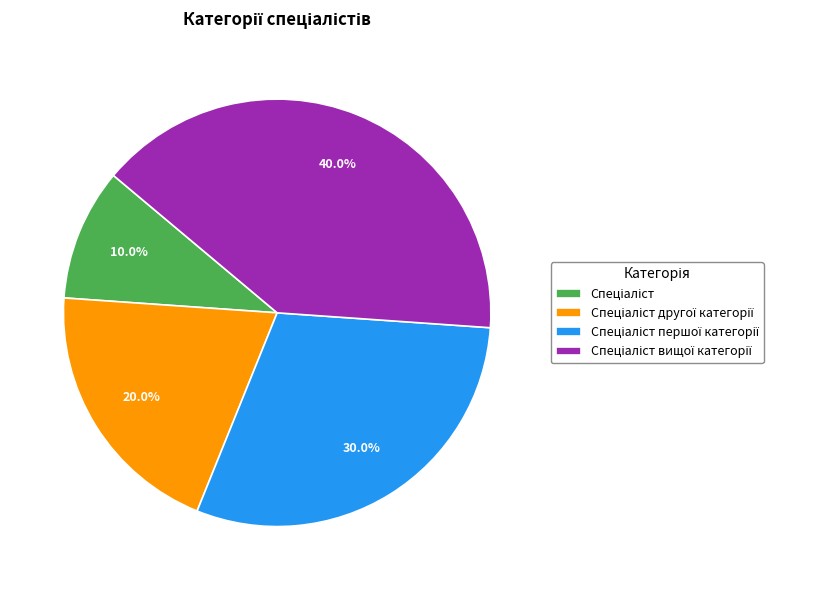

Is there a majority slice in this chart?

No